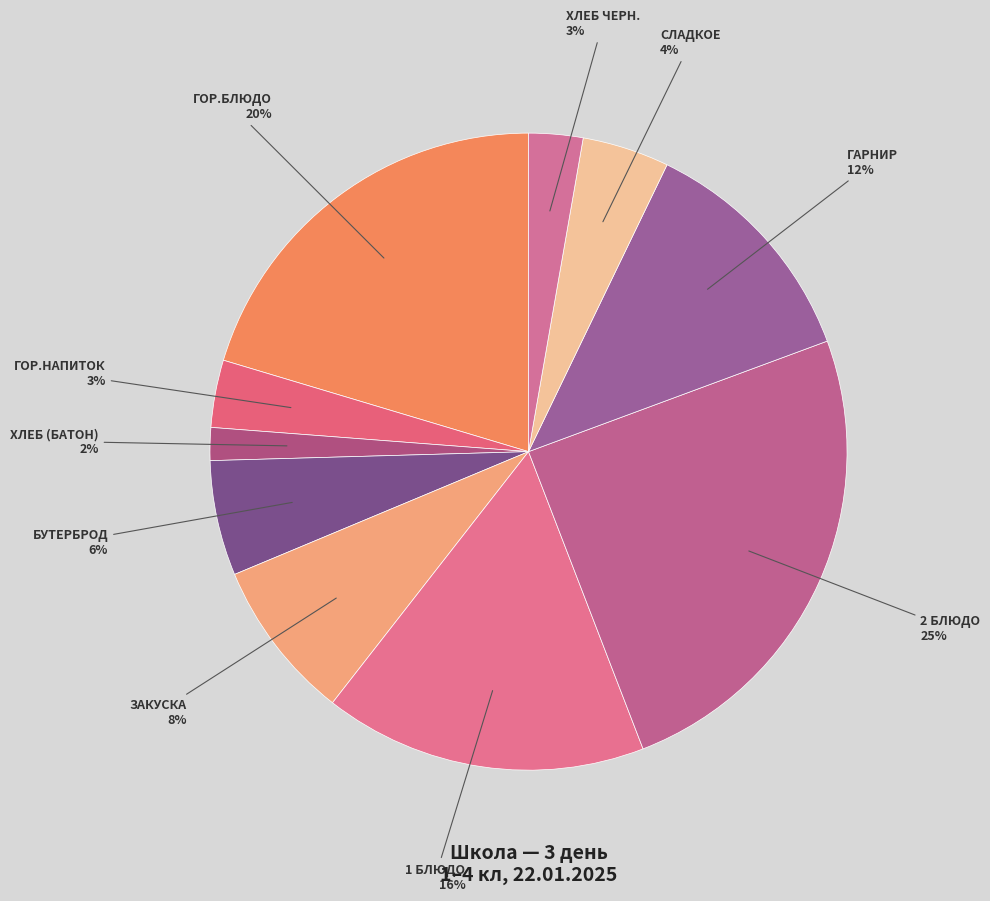

How many segments does this pie chart have?

10